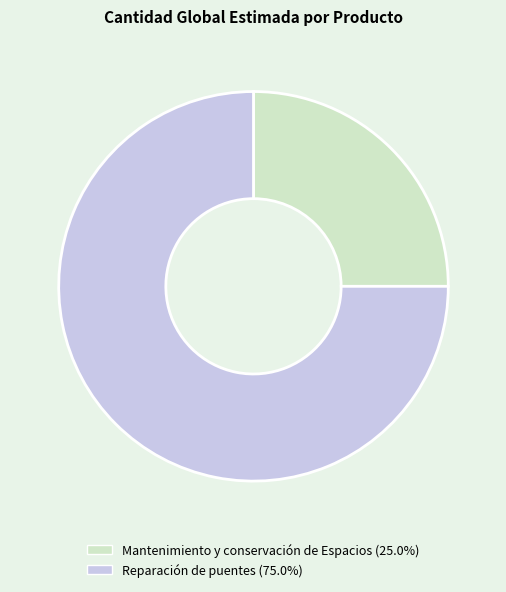

Which slice is the largest?

Reparación de puentes